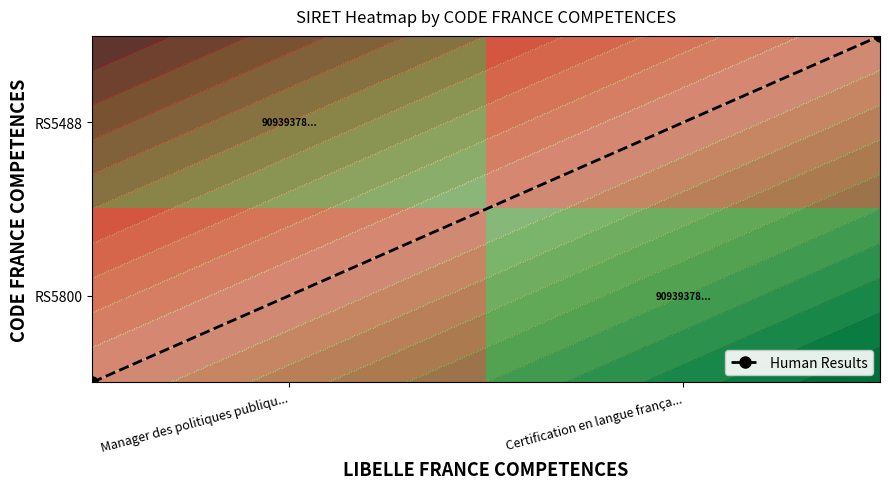

What is the sum of all Human Results values?

1.0